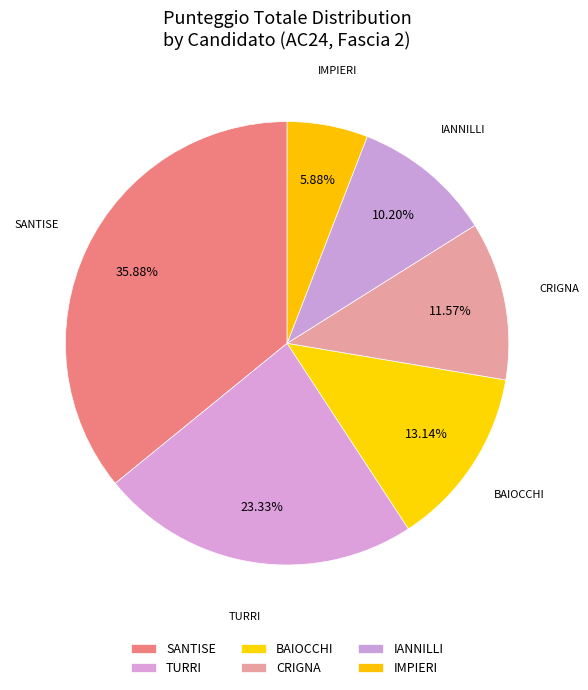

Which has a higher value, SANTISE or BAIOCCHI?

SANTISE